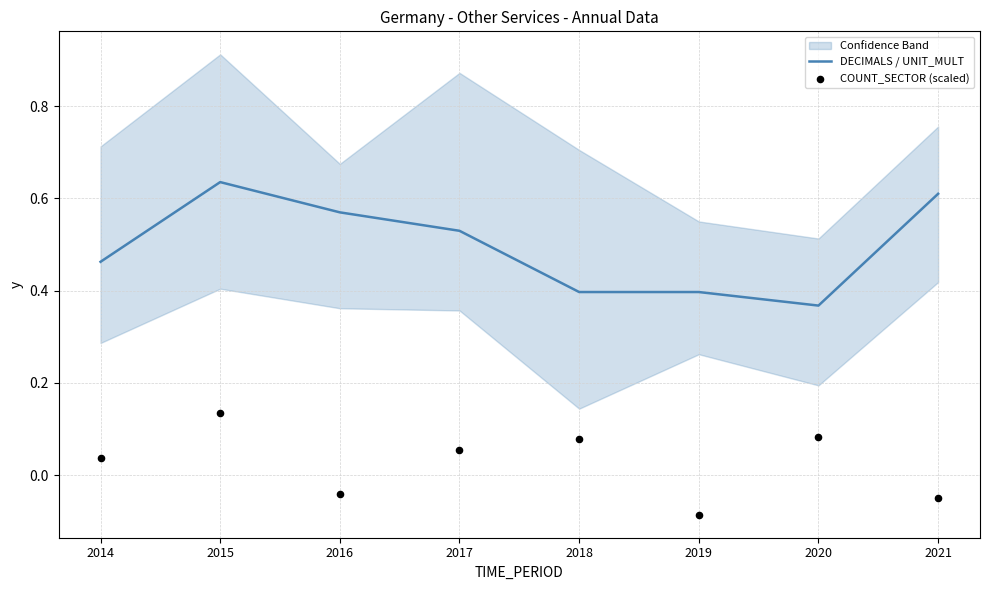

At how many categories does at least one series exceed 0?

8